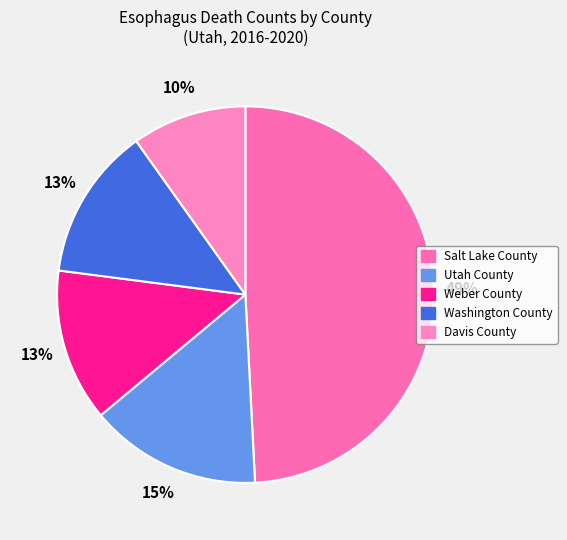

Between Utah County and Washington County, which is larger?

Utah County